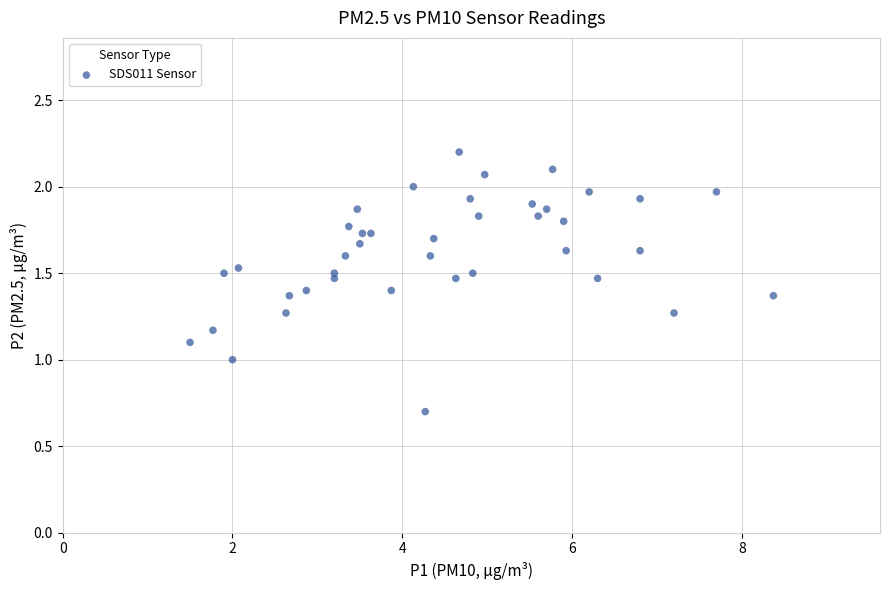

What is the range of X values (max minus min)?

6.9